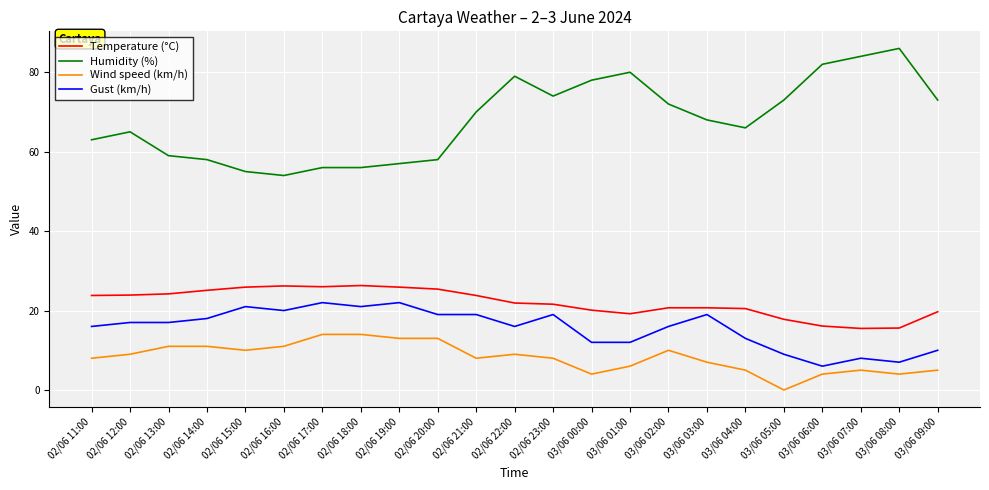

At 02/06 14:00, list the series in order from smallest to largest.

Wind speed (km/h), Gust (km/h), Temperature (°C), Humidity (%)